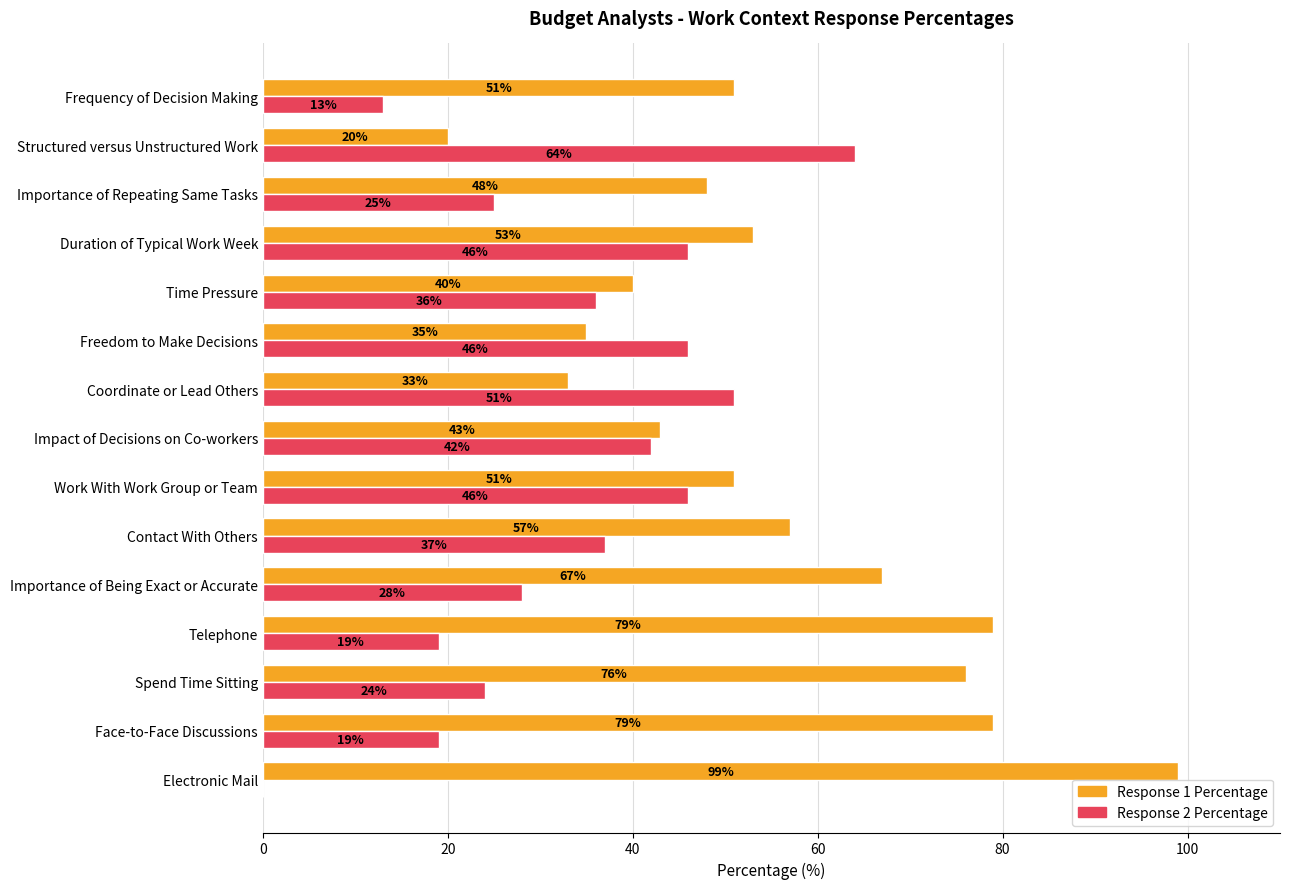

What is the greatest value displayed?

99